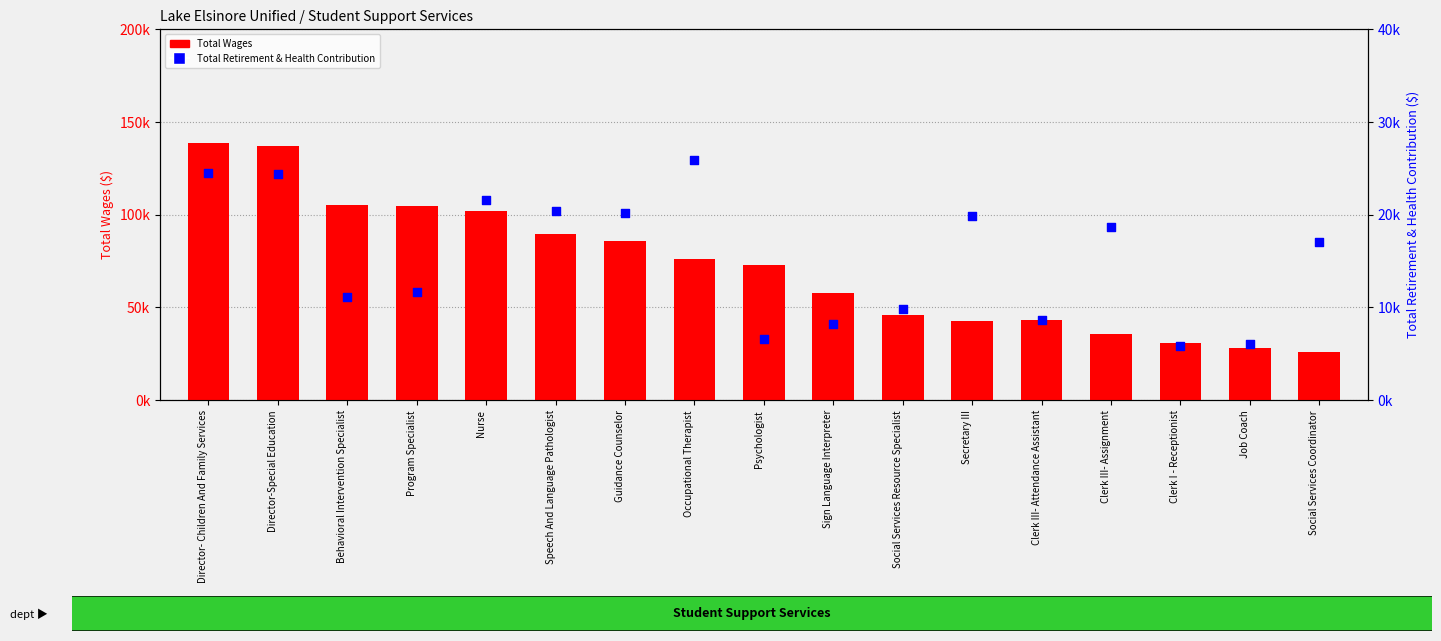

At which category is the sum across all series the highest?

Director- Children And Family Services